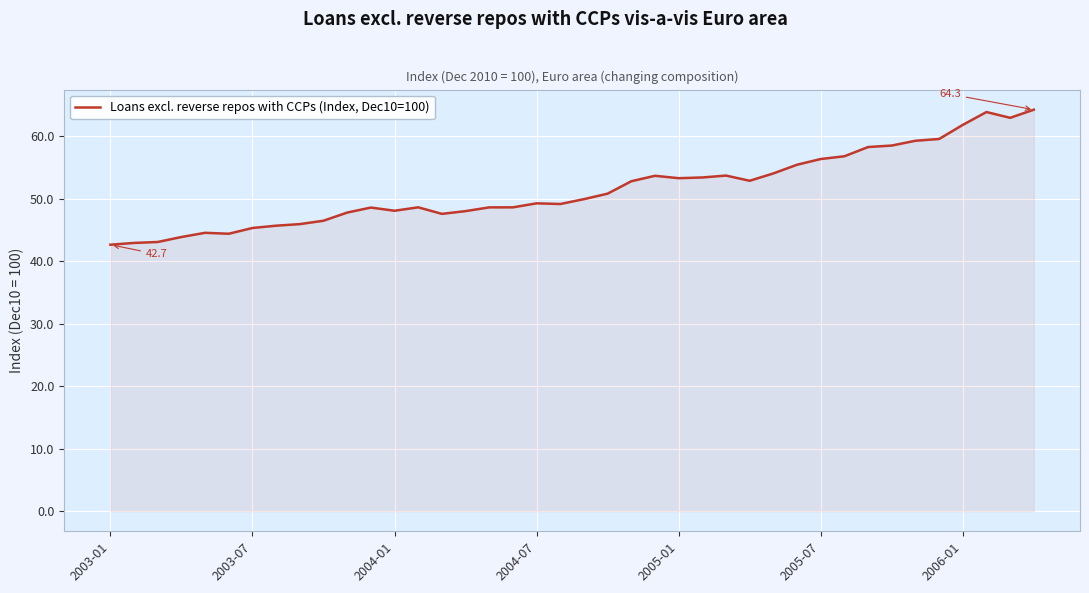

What is the minimum value shown in the chart?

42.7